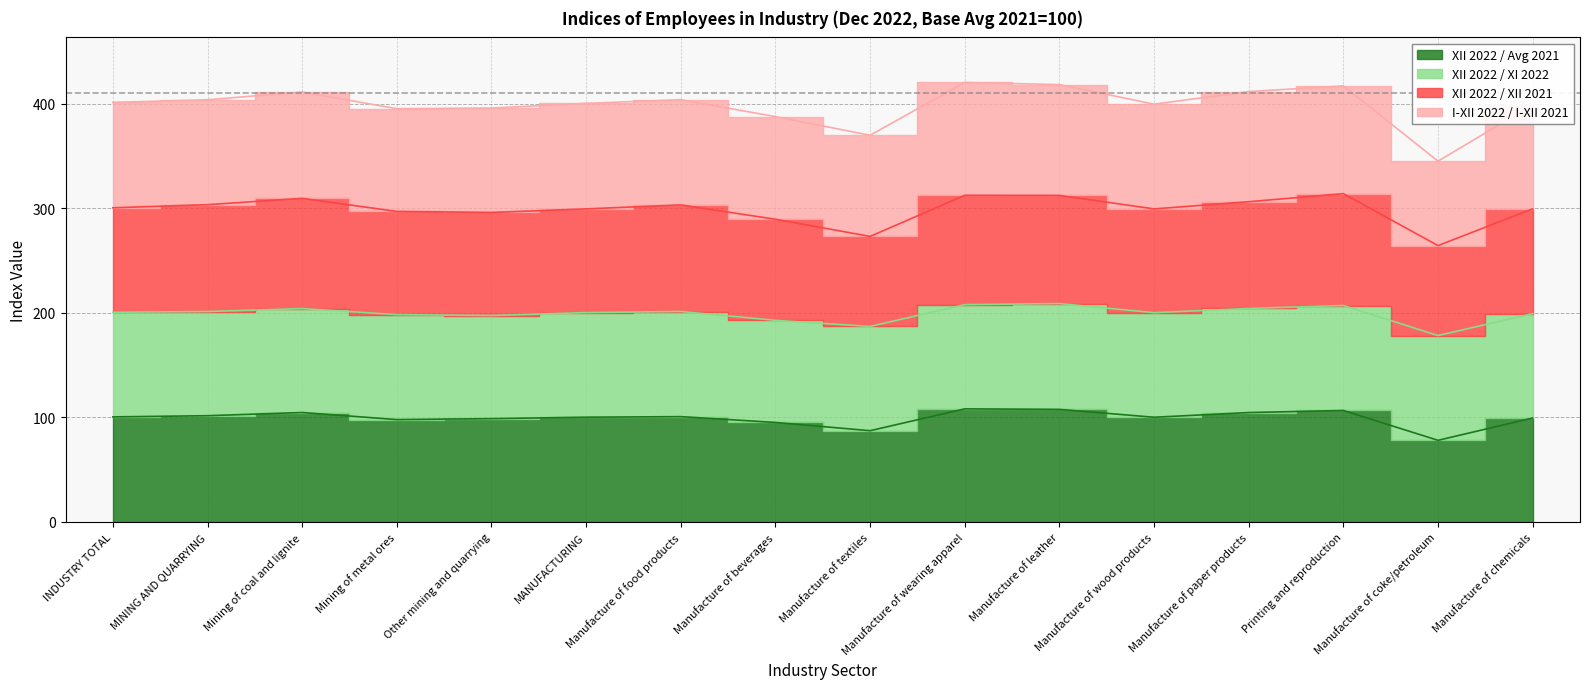

Where is the first local minimum for XII 2022 / Avg 2021?

Mining of metal ores